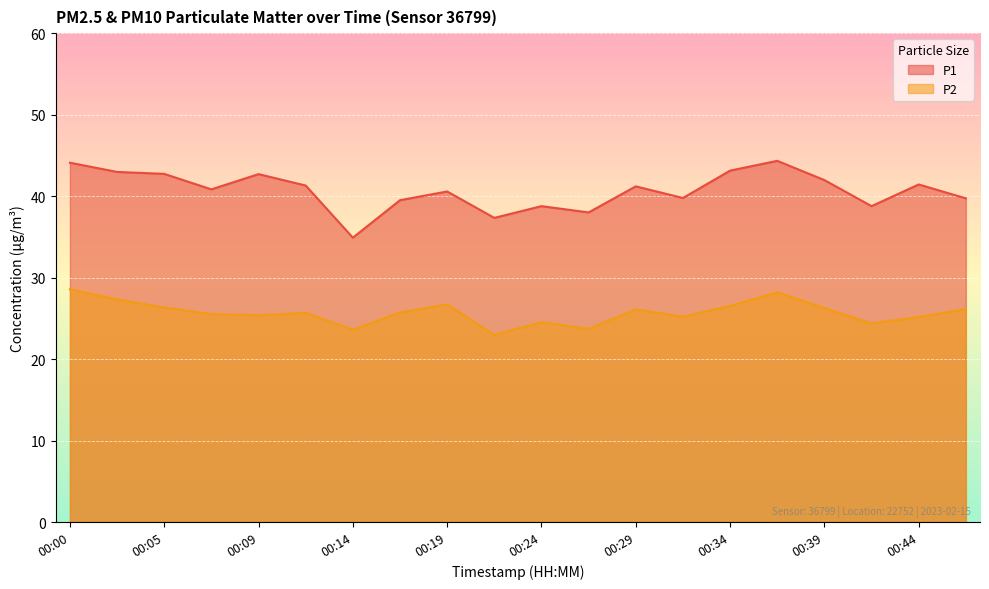

True or false: P2 has a value of 35.5 at 00:26.

False